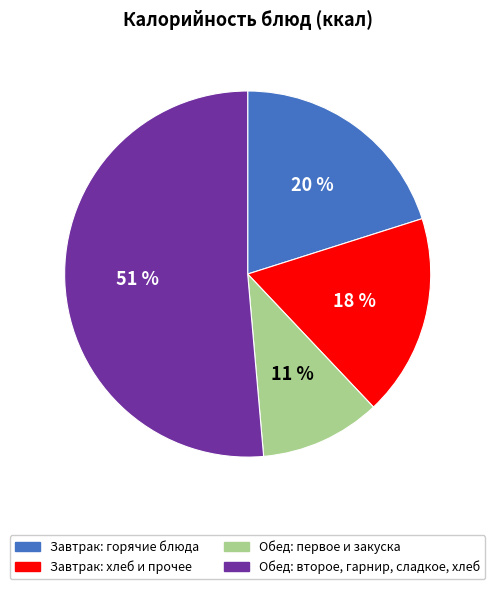

Do Обед: второе, гарнир, сладкое, хлеб and Завтрак: хлеб и прочее together represent more than half of the pie?

Yes